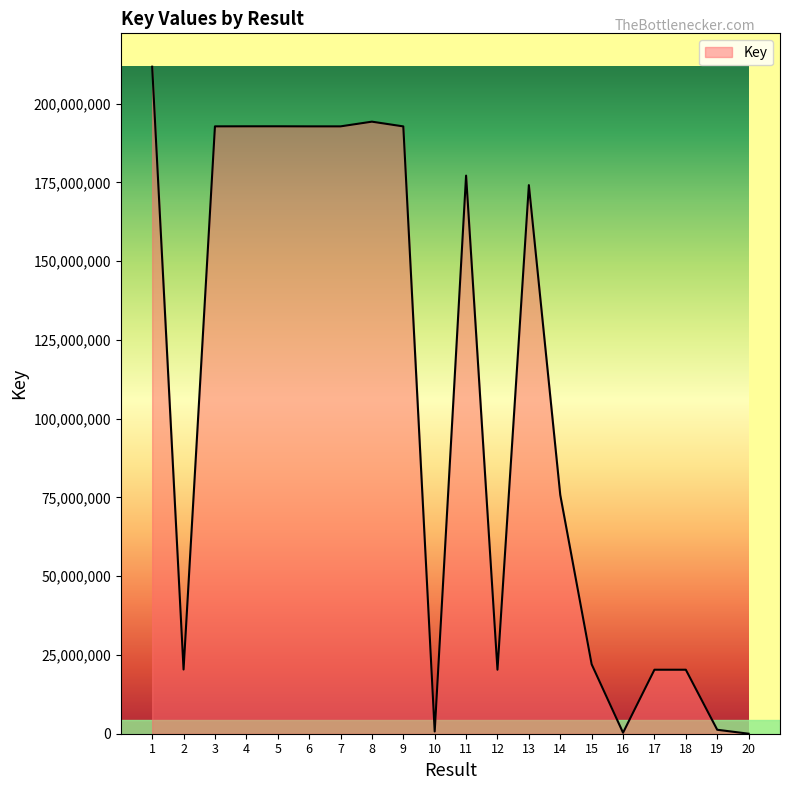

What is the greatest value displayed?

211719660